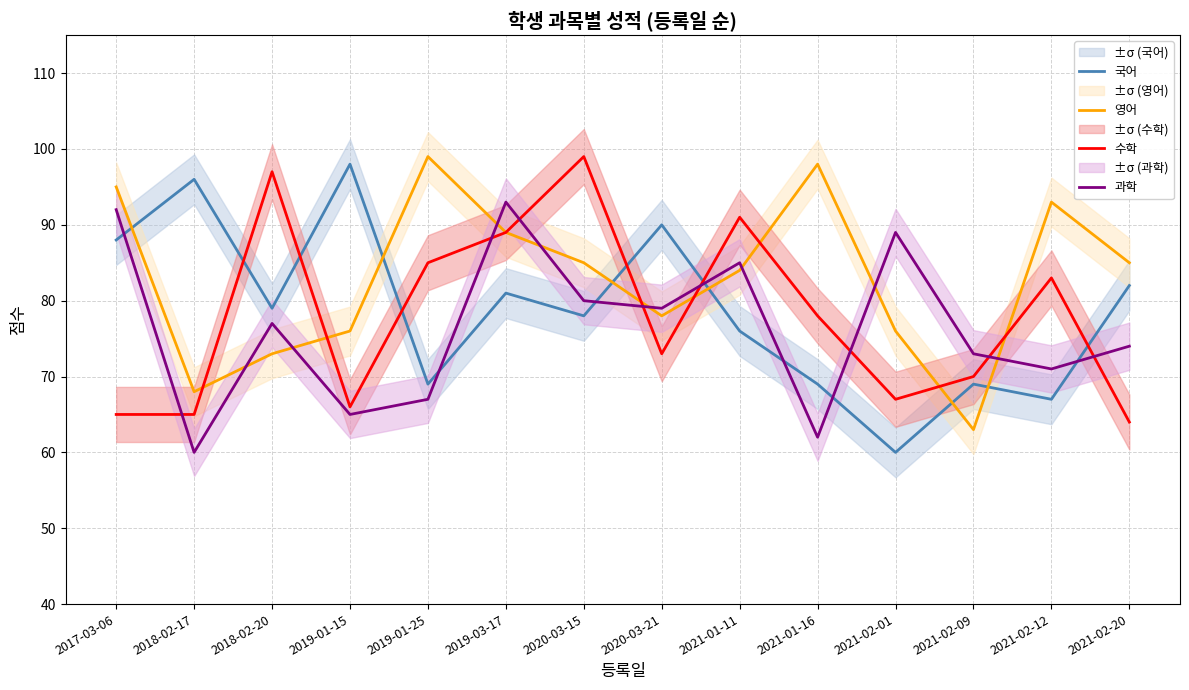

Between 2018-02-20 and 2020-03-15, which series saw the biggest shift?

영어